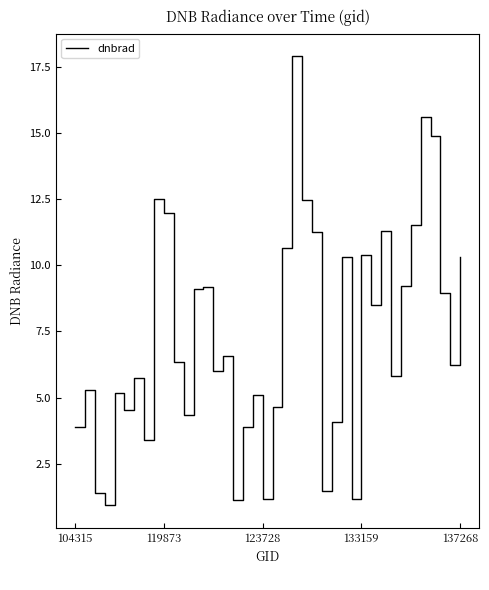

What is the minimum value shown in the chart?

0.9